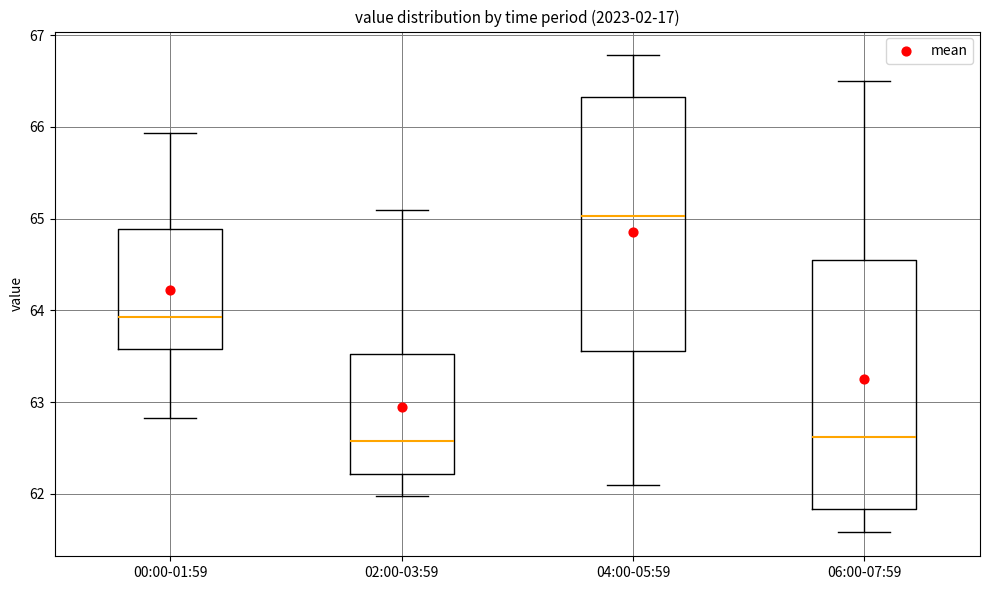

Reading left to right, read every box against the y-axis: the position of its median line, the range the box covers, and the ends of its whiskers. The values are not printed on the chart, so give them approximately, as read against the axis.

00:00-01:59: median 63.9, box 63.6 to 64.9, whiskers 62.8 to 65.9
02:00-03:59: median 62.6, box 62.2 to 63.5, whiskers 62.0 to 65.1
04:00-05:59: median 65.0, box 63.6 to 66.3, whiskers 62.1 to 66.8
06:00-07:59: median 62.6, box 61.8 to 64.6, whiskers 61.6 to 66.5